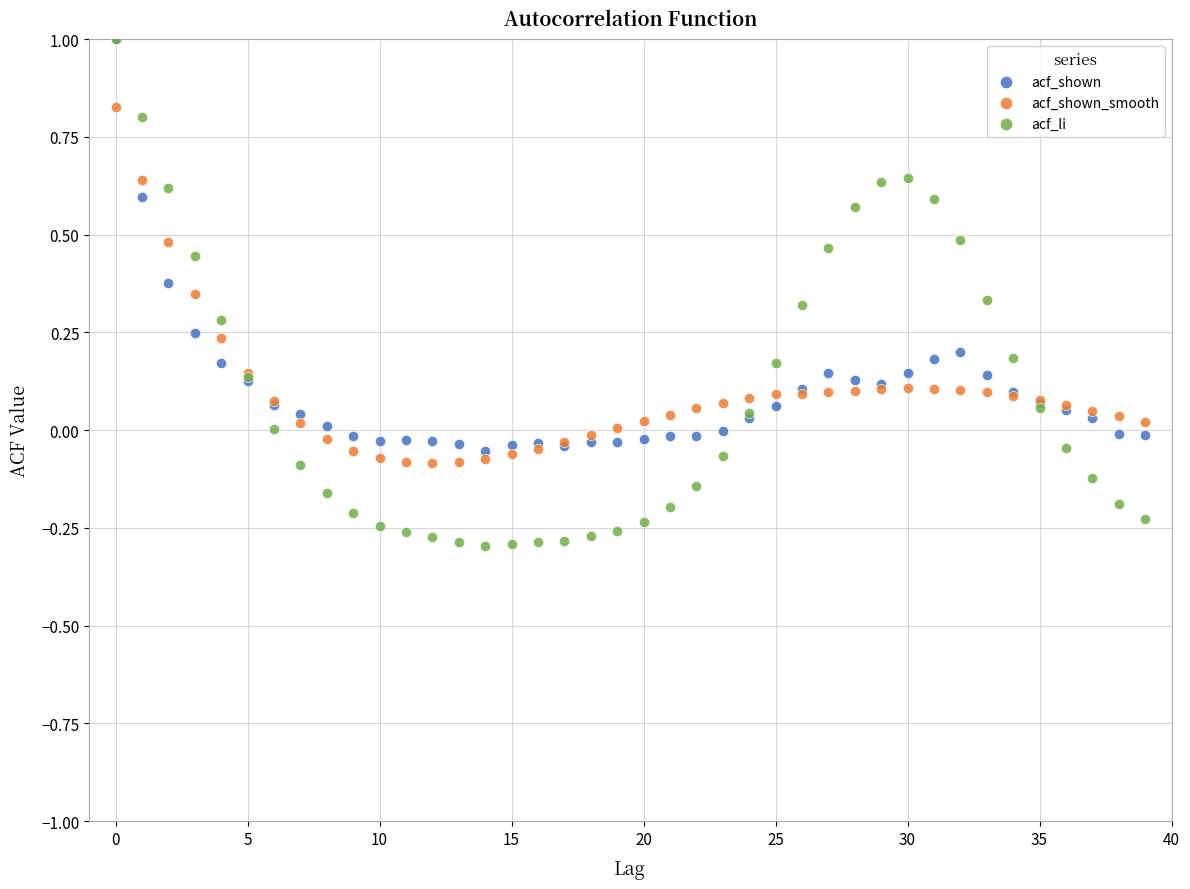

Which series contains the lowest Y value?

acf_li